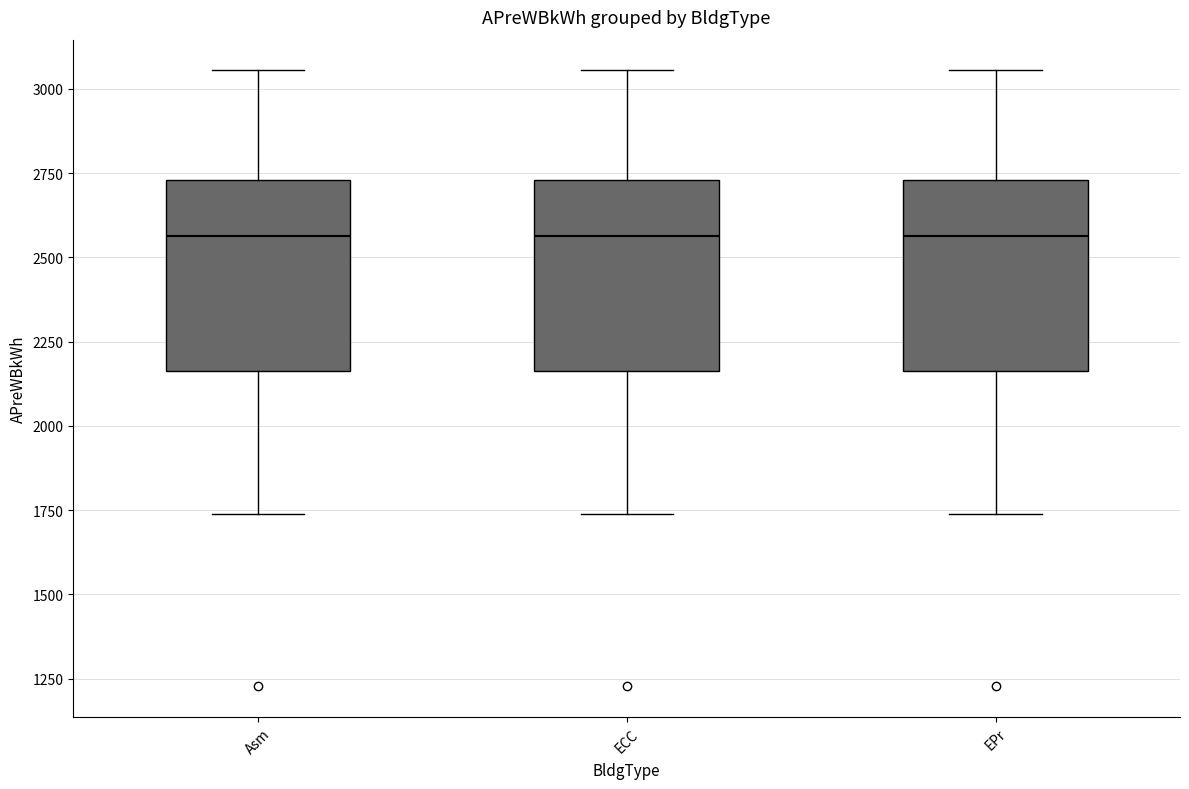

Reading left to right, read every box against the y-axis: the position of its median line, the range the box covers, and the ends of its whiskers. The values are not printed on the chart, so give them approximately, as read against the axis.

Asm: median 2550, box 2150 to 2750, whiskers 1750 to 3050
ECC: median 2550, box 2150 to 2750, whiskers 1750 to 3050
EPr: median 2550, box 2150 to 2750, whiskers 1750 to 3050